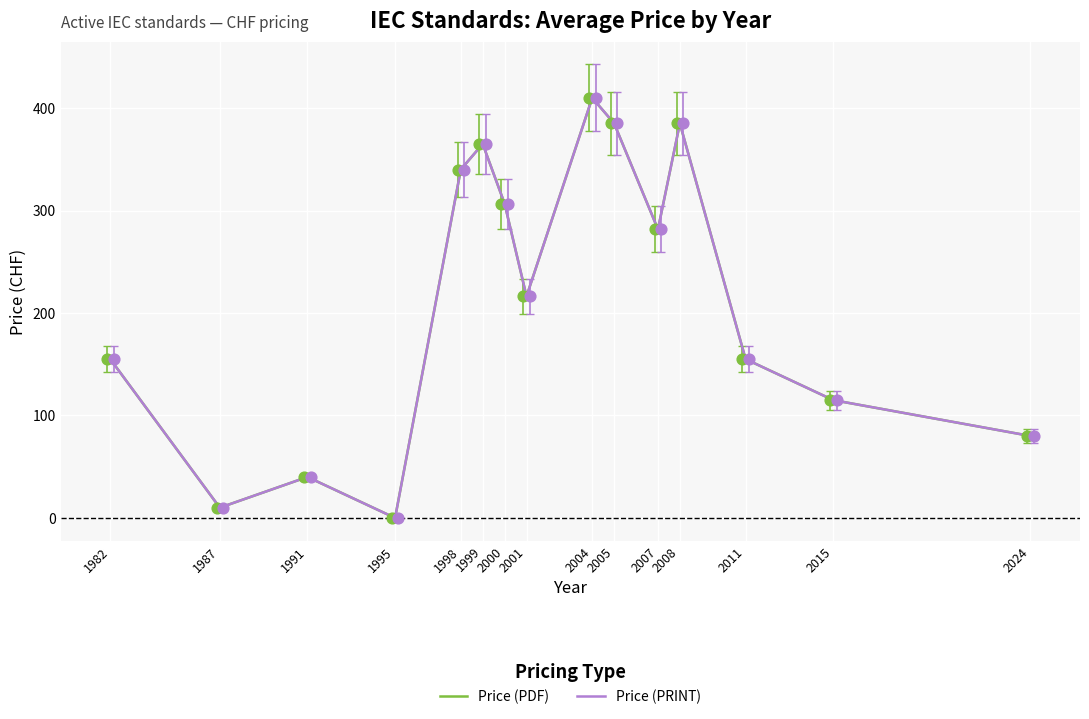

Which series contains the highest Y value?

Price (PDF)